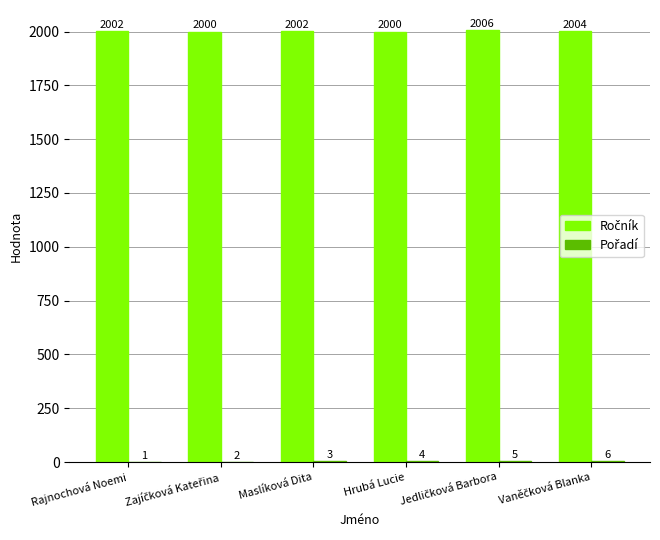

Are the bars grouped side by side (vs. stacked)?

Yes